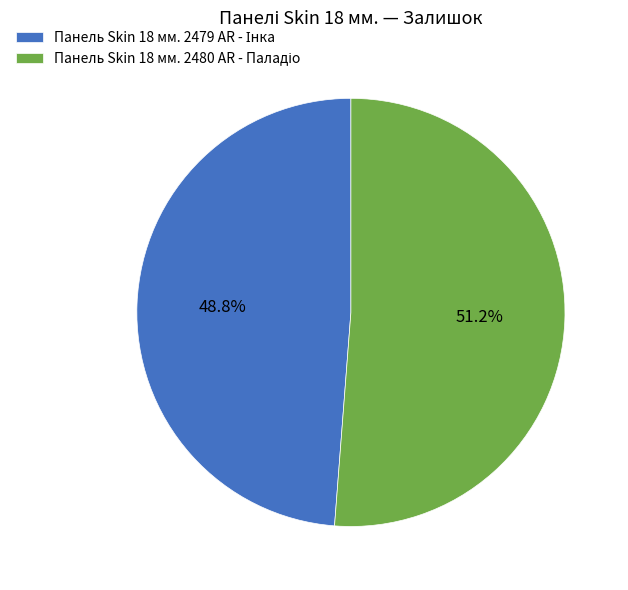

Is there any slice that represents more than half of the pie?

Yes